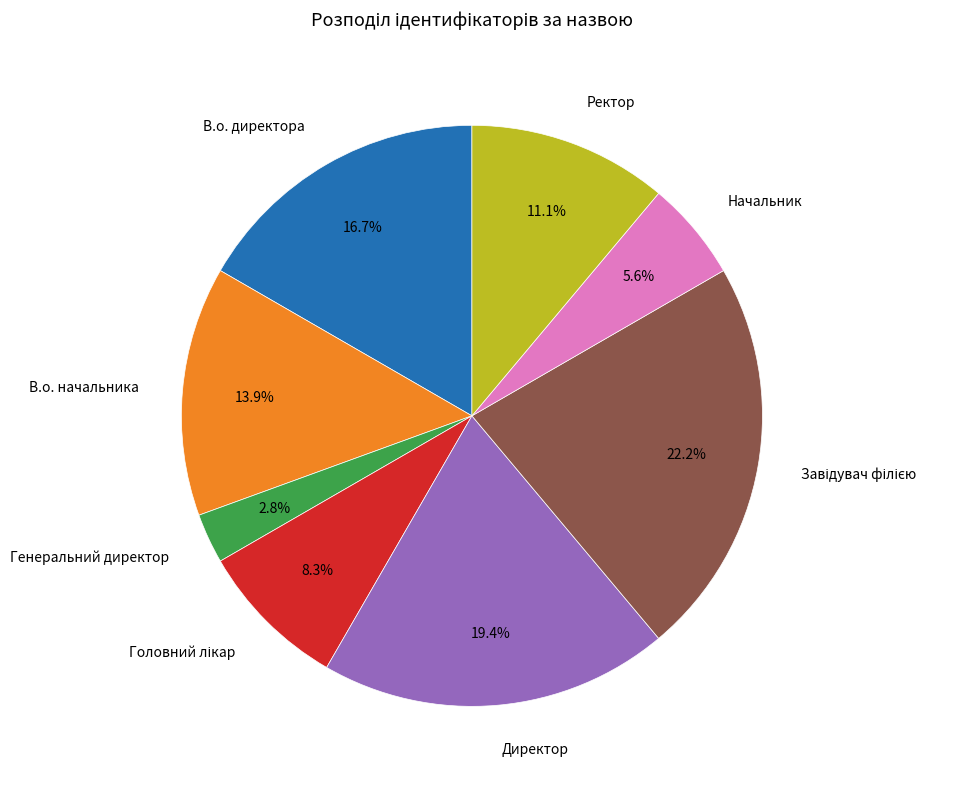

Does any single category account for the majority?

No